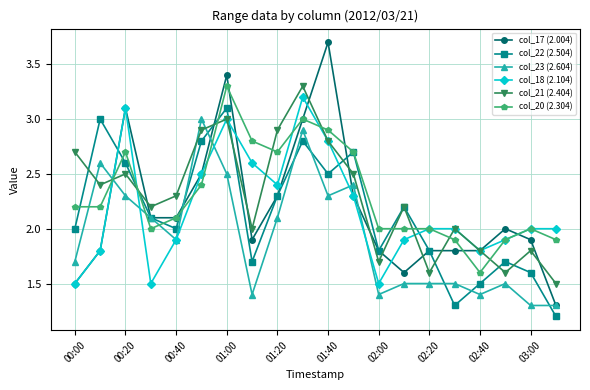

True or false: col_23 (2.604) has more than 2 interior local peaks.

True